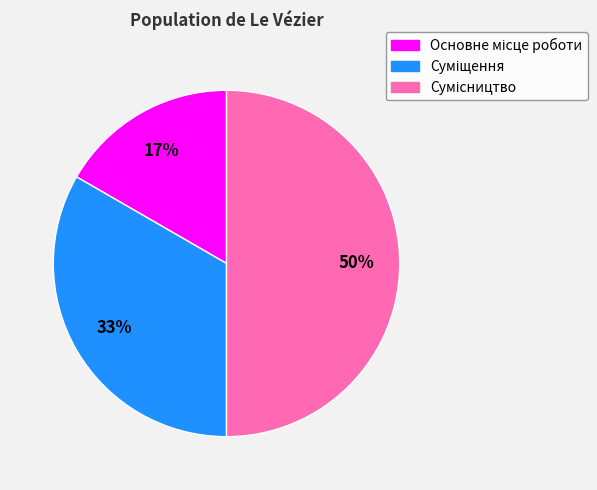

To the nearest percent, what is the difference between the largest and smallest slice percentages?

33%